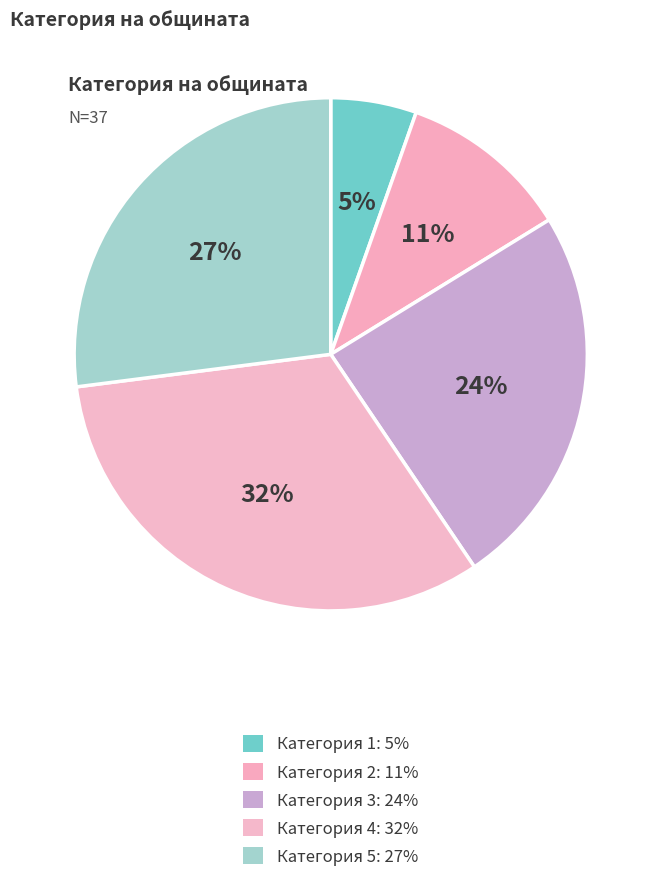

Does Категория 5 account for over 50% of the chart?

No